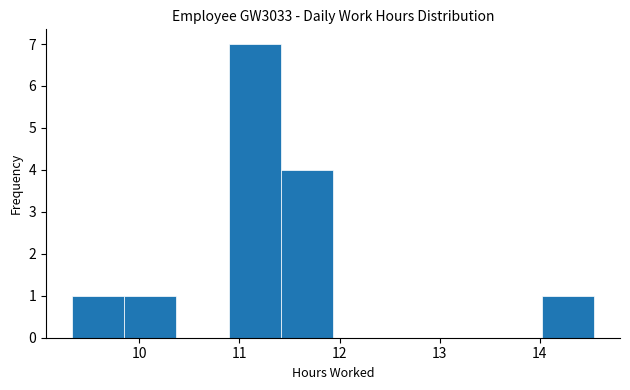

Reading left to right, transcribe this chart: for each bar, give the range it covers on the x-axis and its height. Neither the bar edges nor the heights are printed on the chart, so give them approximately, as read against the axes.

9.3 to 9.9: 1
9.9 to 10.4: 1
10.4 to 10.9: 0
10.9 to 11.4: 7
11.4 to 11.9: 4
11.9 to 12.5: 0
12.5 to 13.0: 0
13.0 to 13.5: 0
13.5 to 14.0: 0
14.0 to 14.5: 1